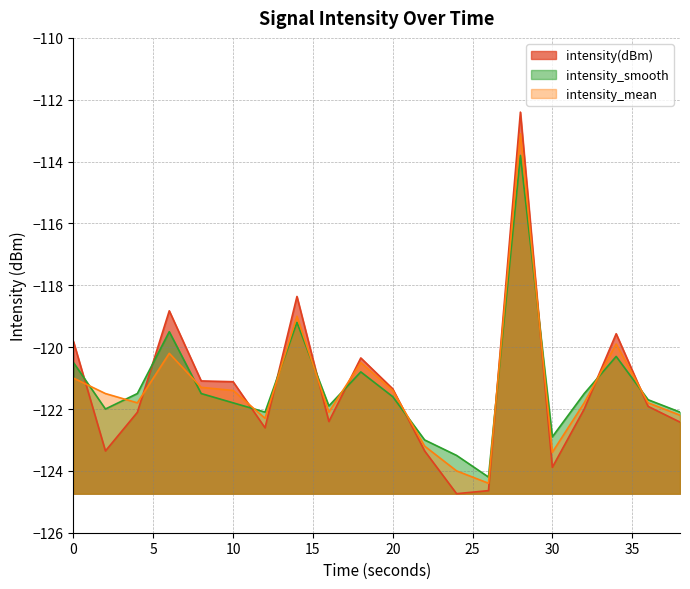

What is the highest value of the intensity_mean series?

-113.1